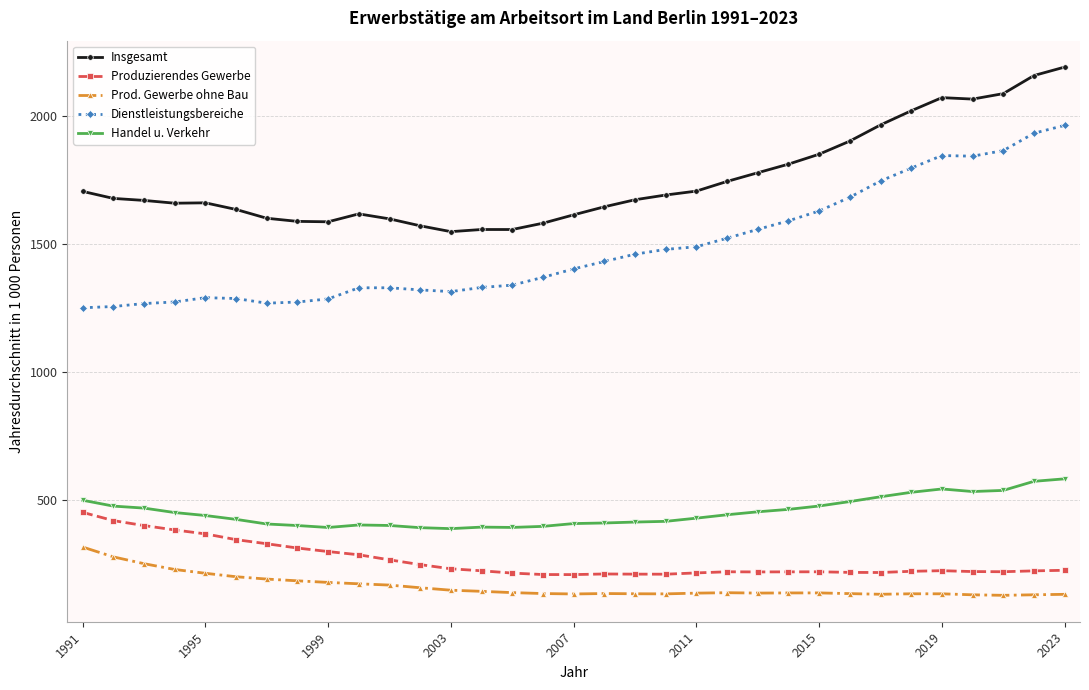

True or false: Insgesamt has more than 1 interior local peaks.

True